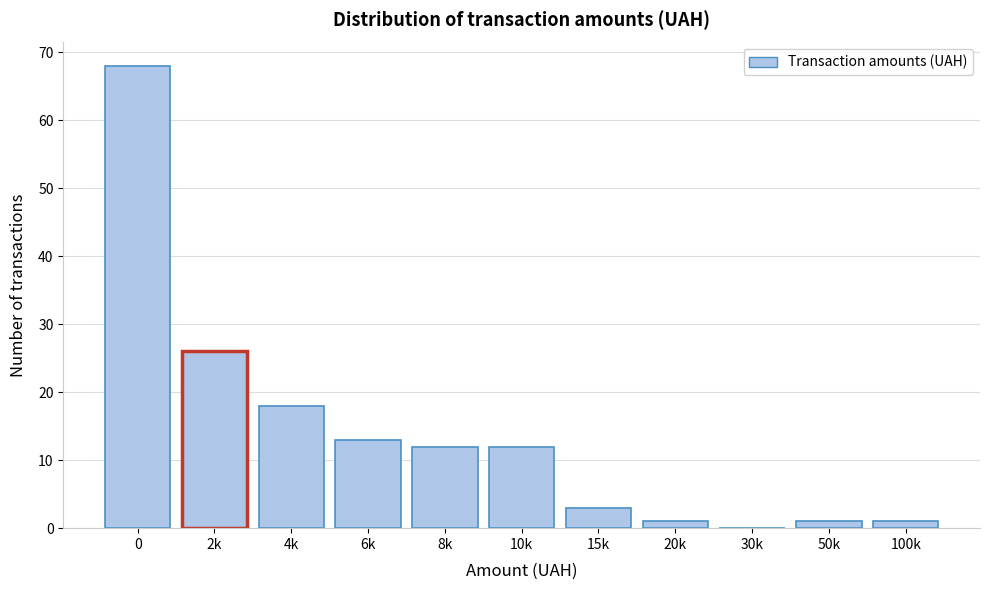

Reading right to left, list all the values displayed in this chart.

100k=1	50k=1	30k=0	20k=1	15k=3	10k=12	8k=12	6k=13	4k=18	2k=26	0=68